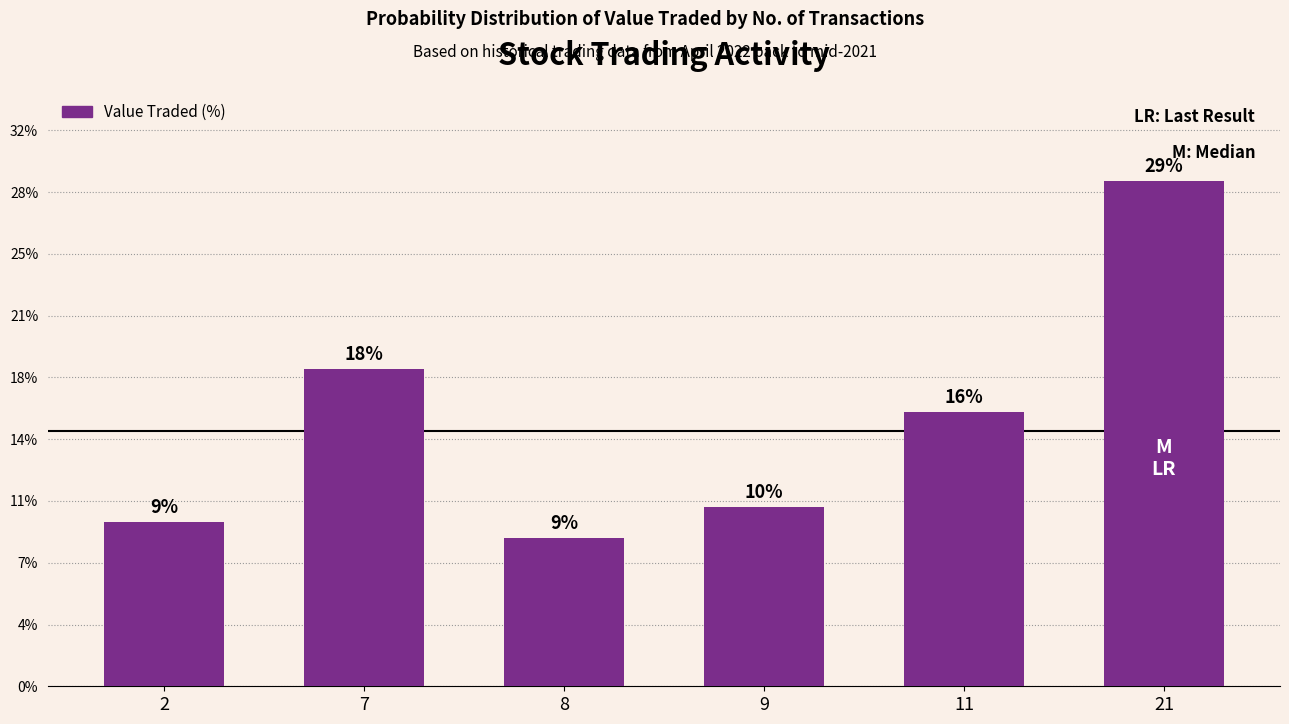

Reading left to right, list all the values displayed in this chart.

9.4	18.2	8.5	10.3	15.7	29.0